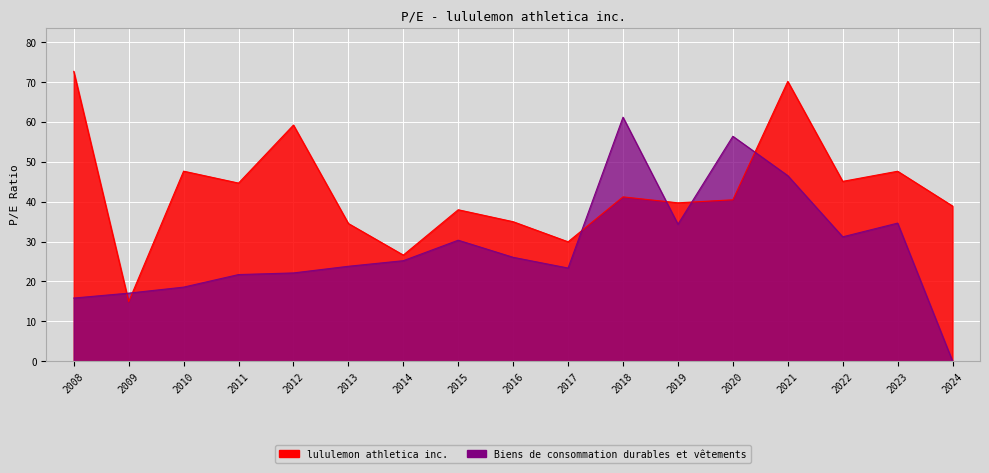

What is the maximum value shown in the chart?

72.7